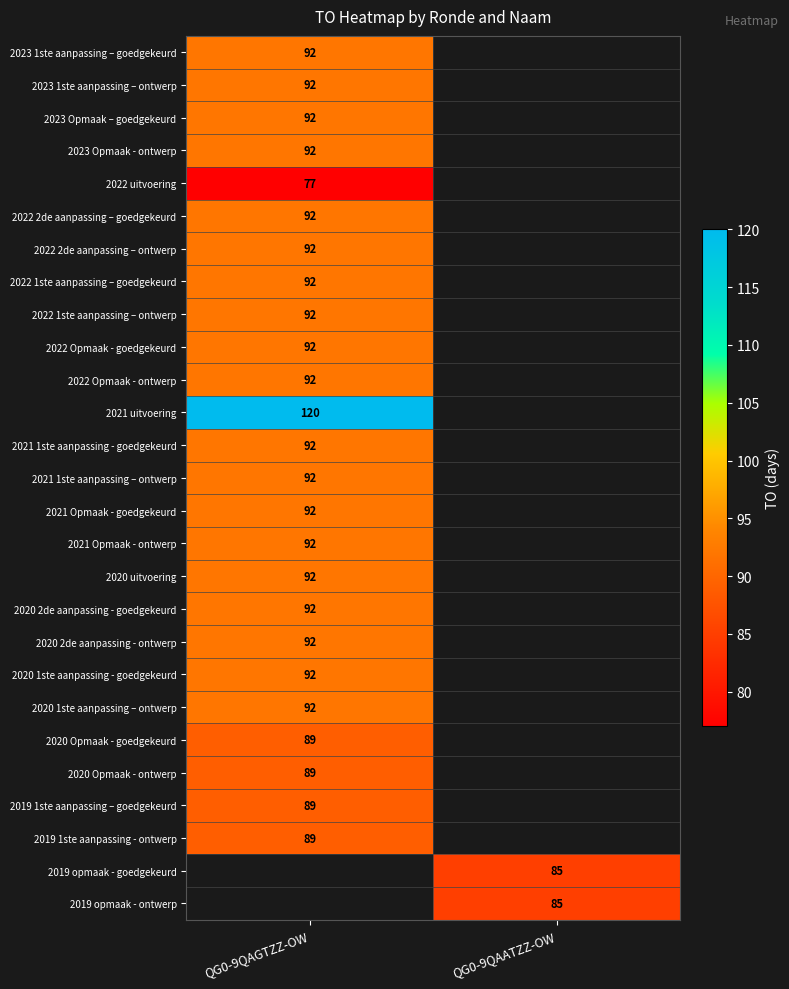

Is it true that 2021 Opmaak - goedgekeurd equals 92 at QG0-9QAGTZZ-OW?

True